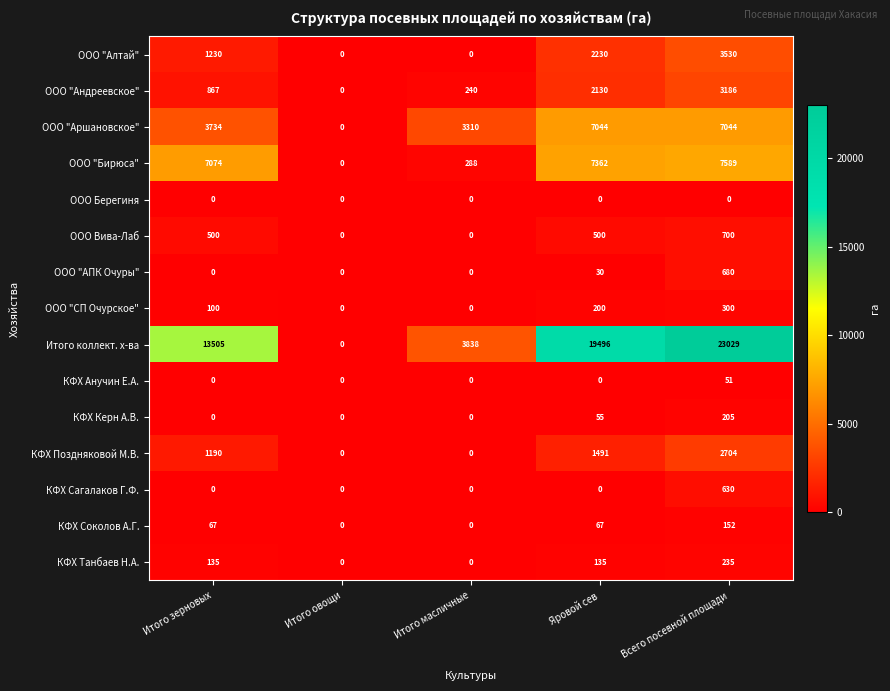

Is it true that КФХ Сагалаков Г.Ф. equals 0 at Итого масличные?

True